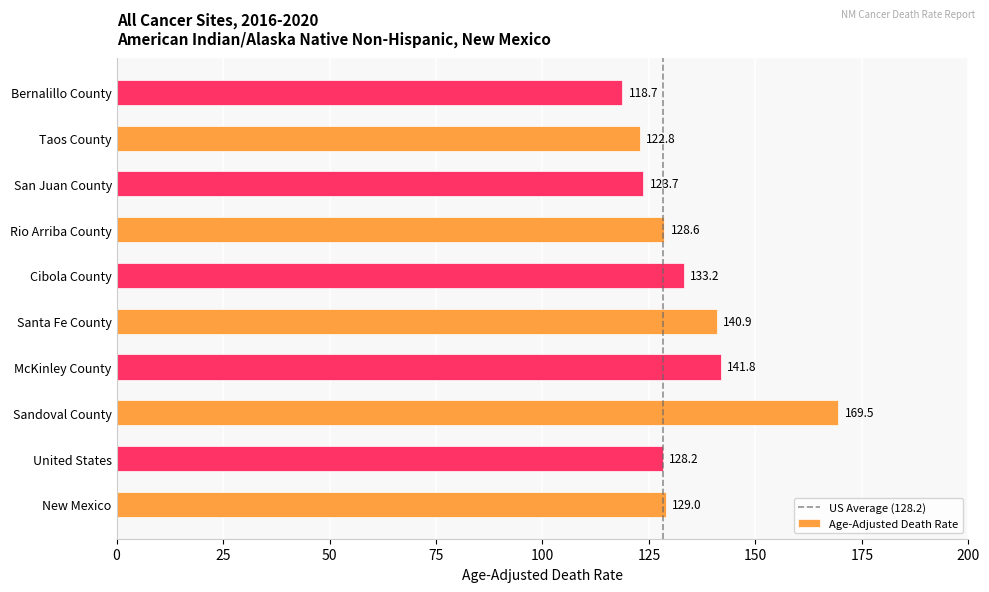

At which category does the chart reach its peak across all series?

Sandoval County